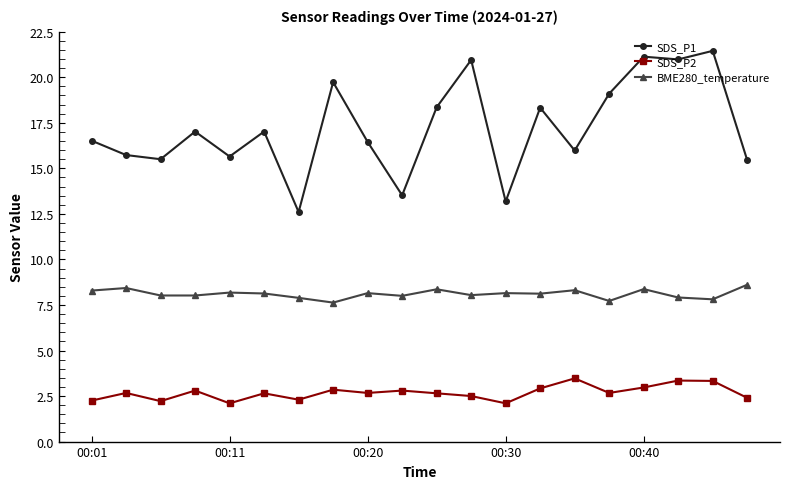

Which series has the largest total across all categories?

SDS_P1